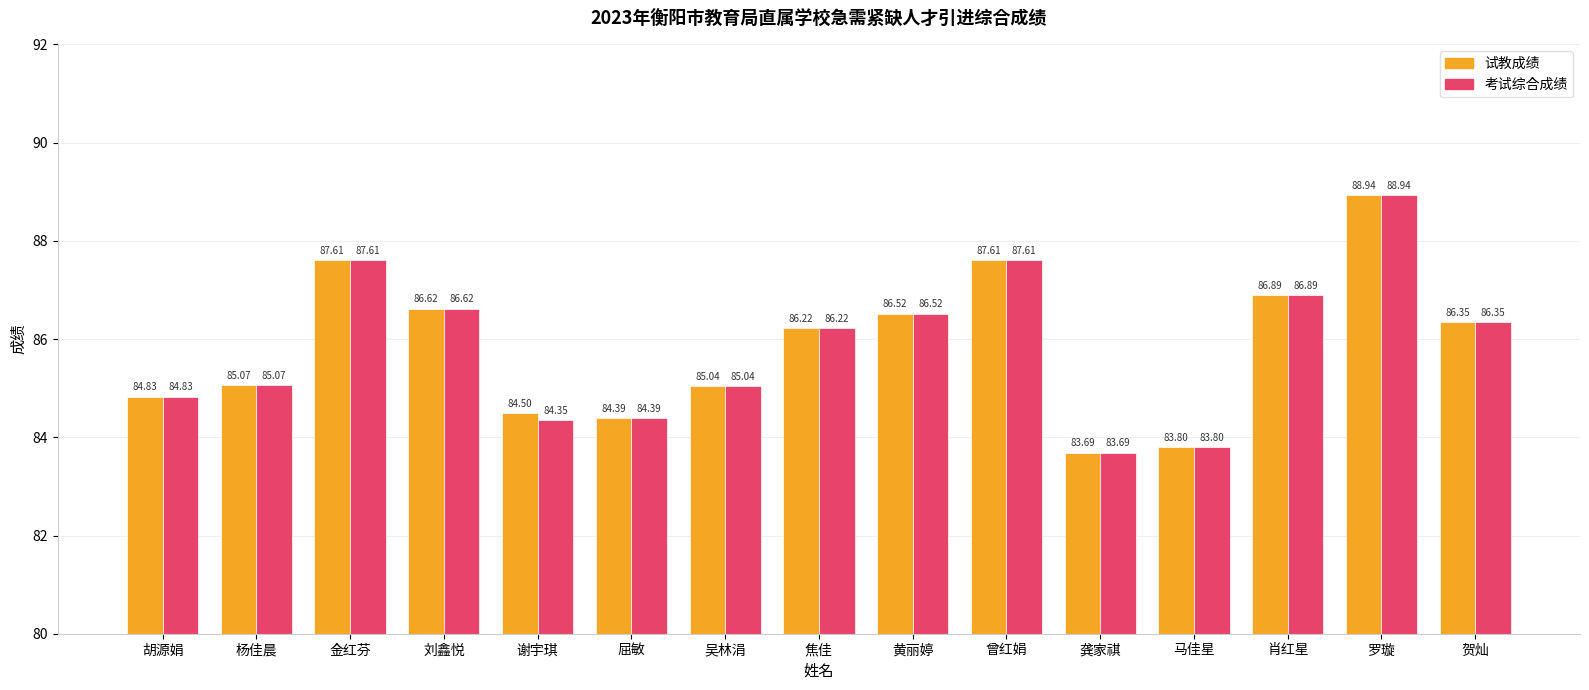

What is the approximate value of 考试综合成绩 at 肖红星?

86.9